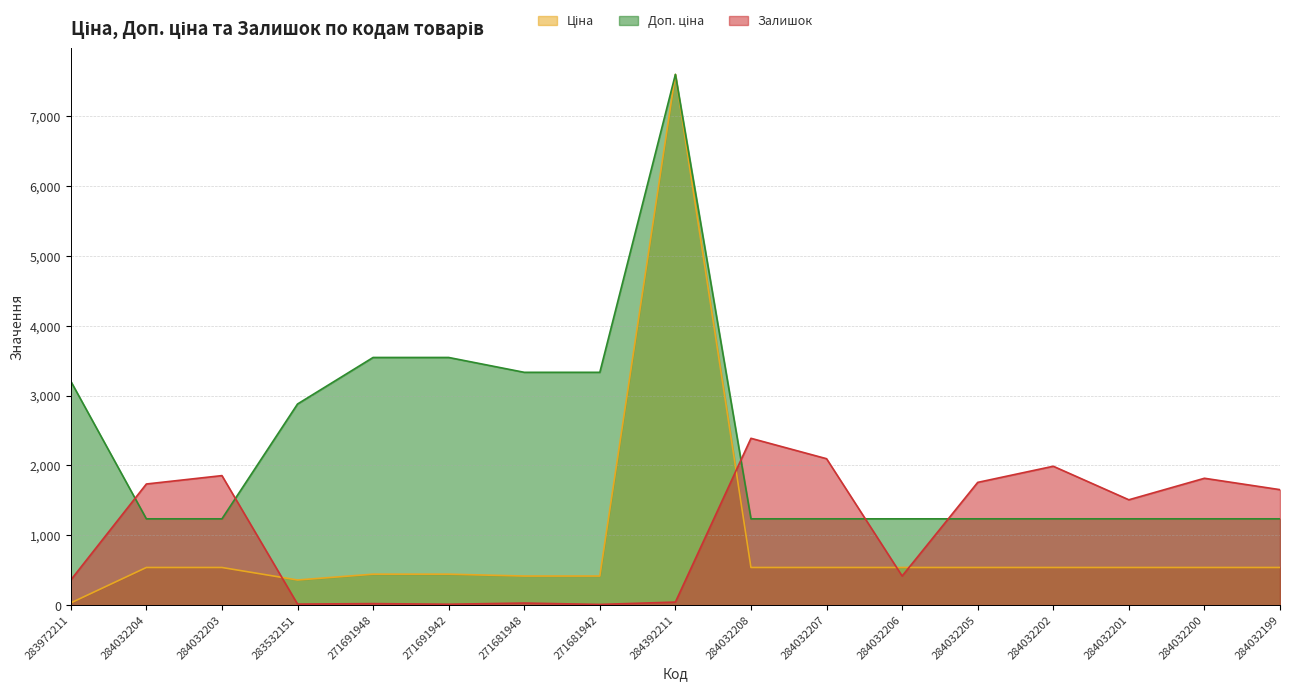

True or false: Залишок and Ціна intersect in this chart.

True